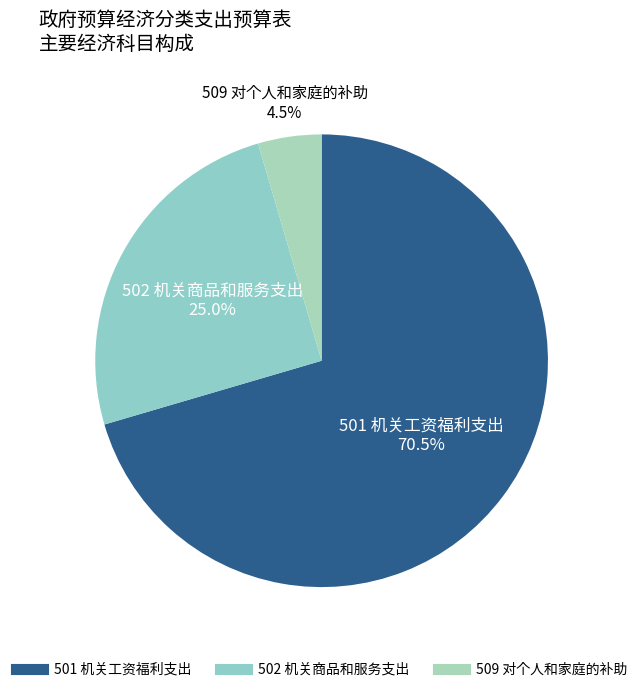

How much of the chart is everything except 509 对个人和家庭的补助?

95.5%